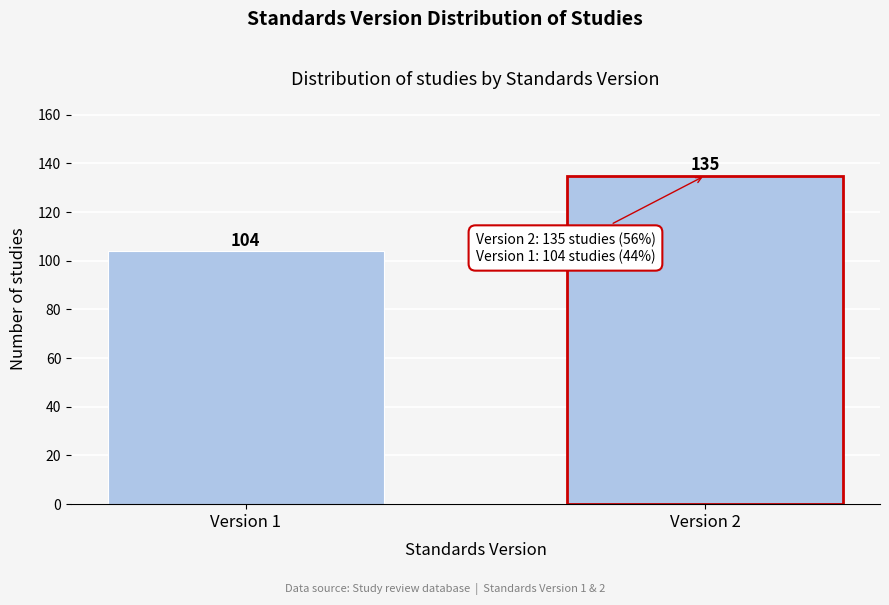

Reading right to left, extract all data points from this chart.

Version 2=135	Version 1=104